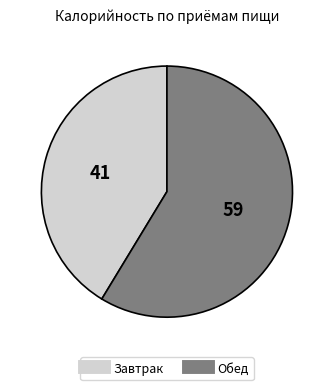

What is the ratio of the value at Завтрак to the value at Обед?

0.7